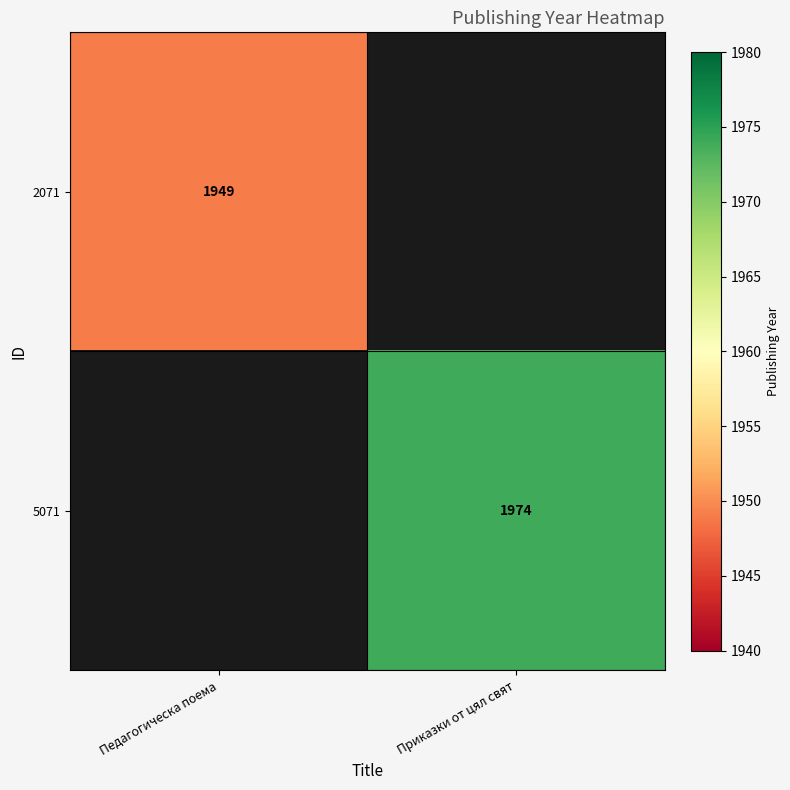

Which label corresponds to the largest value in the chart?

Приказки от цял свят